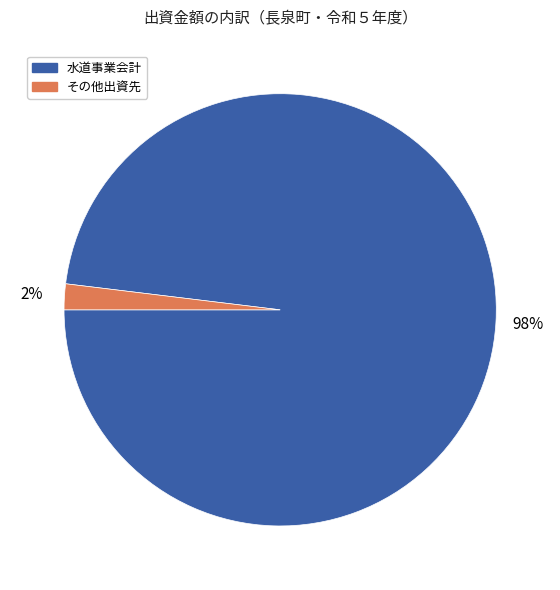

How many slices are in this pie chart?

2